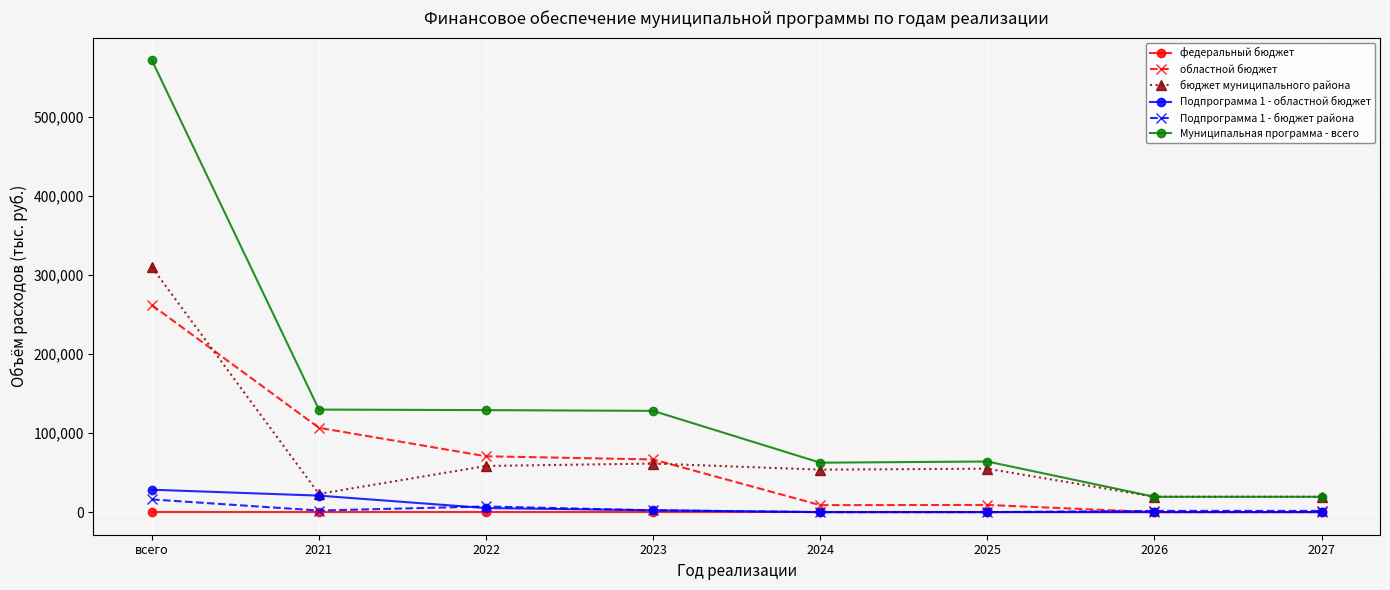

Which series has the widest spread of values?

Муниципальная программа - всего